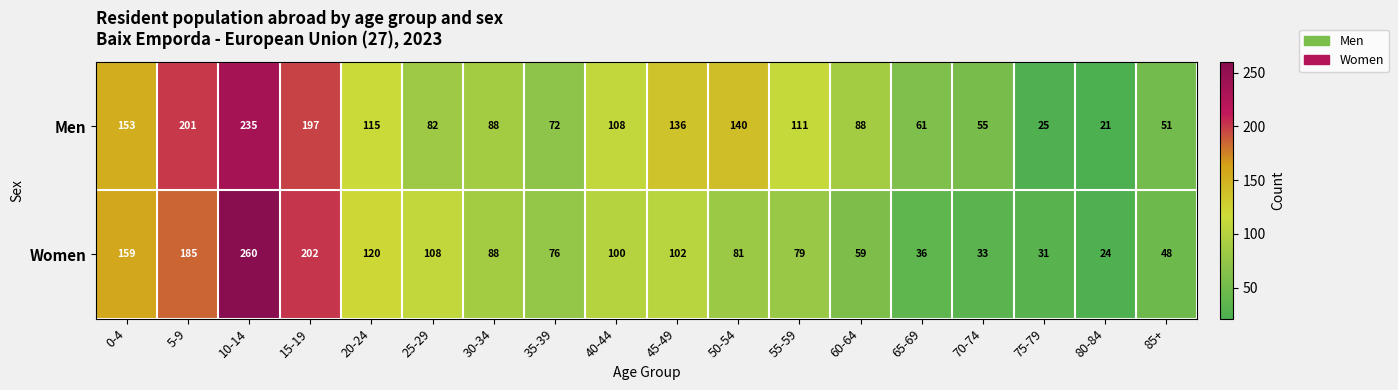

Is it true that Women equals 79 at 55-59?

True